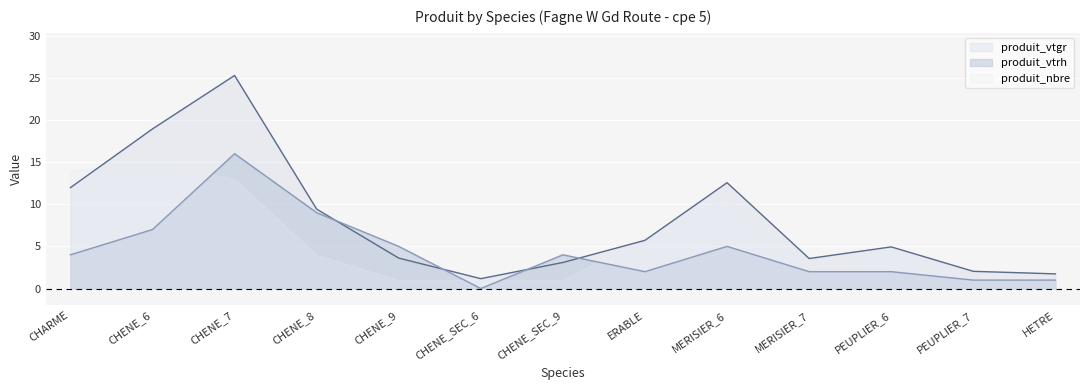

Which series has the largest total across all categories?

produit_vtgr